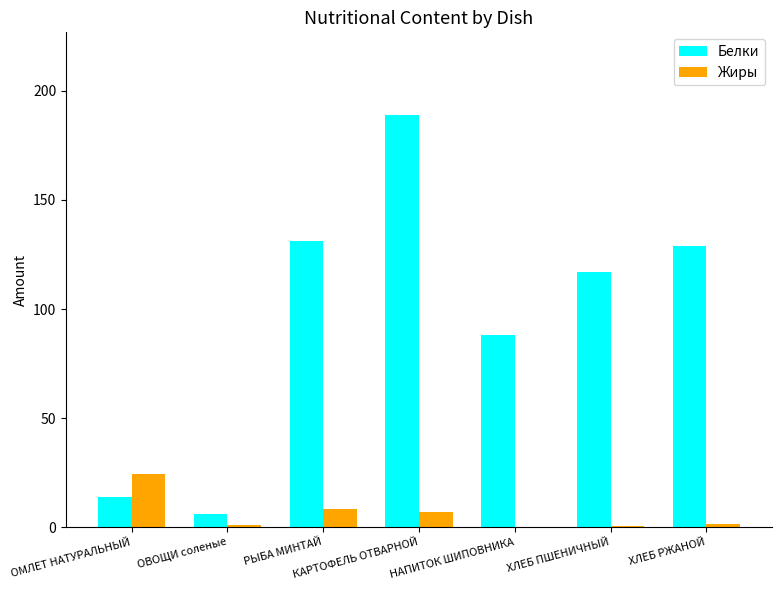

What is the maximum value shown in the chart?

189.0